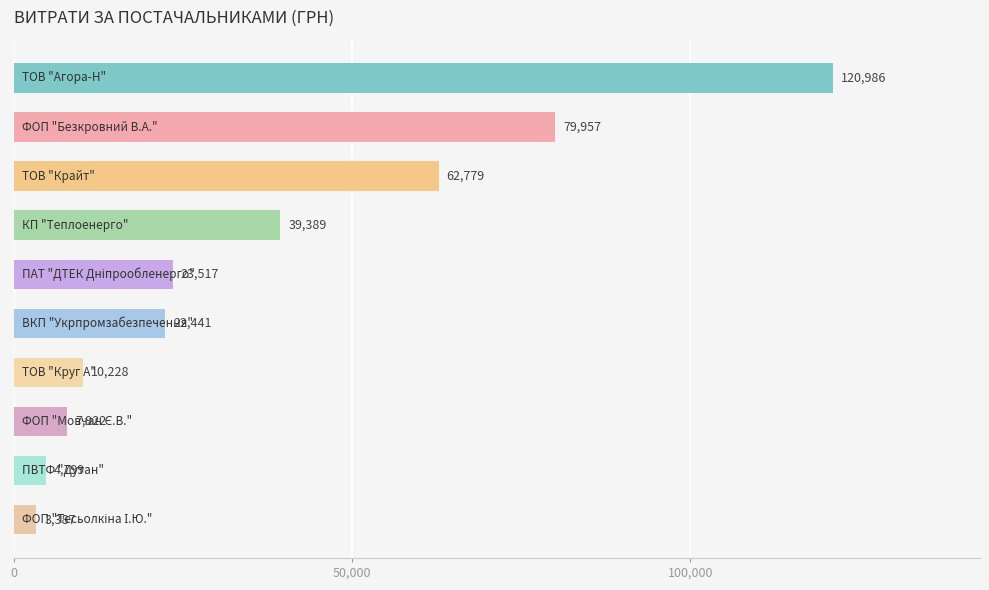

Count the number of categories in the chart.

10